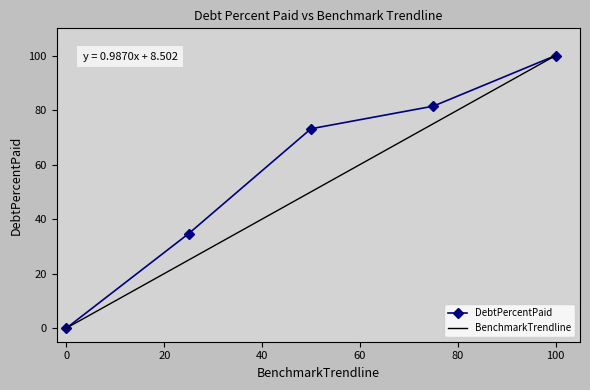

Which series has the largest total across all categories?

DebtPercentPaid